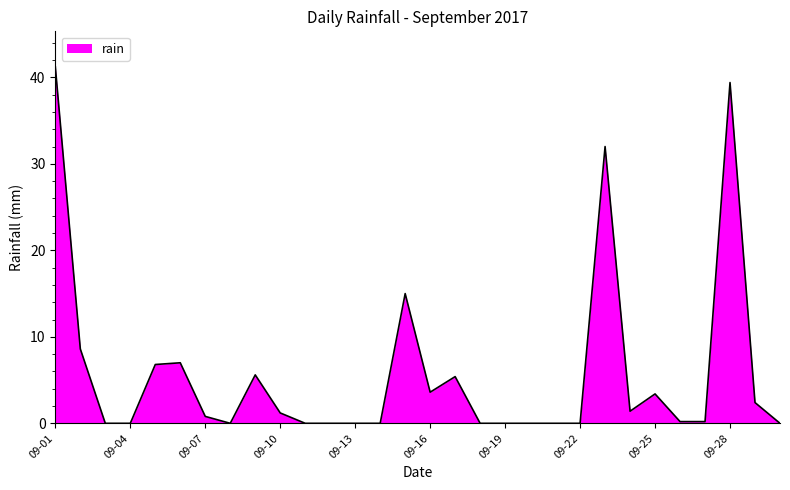

What is the difference between the maximum and minimum values?

41.2